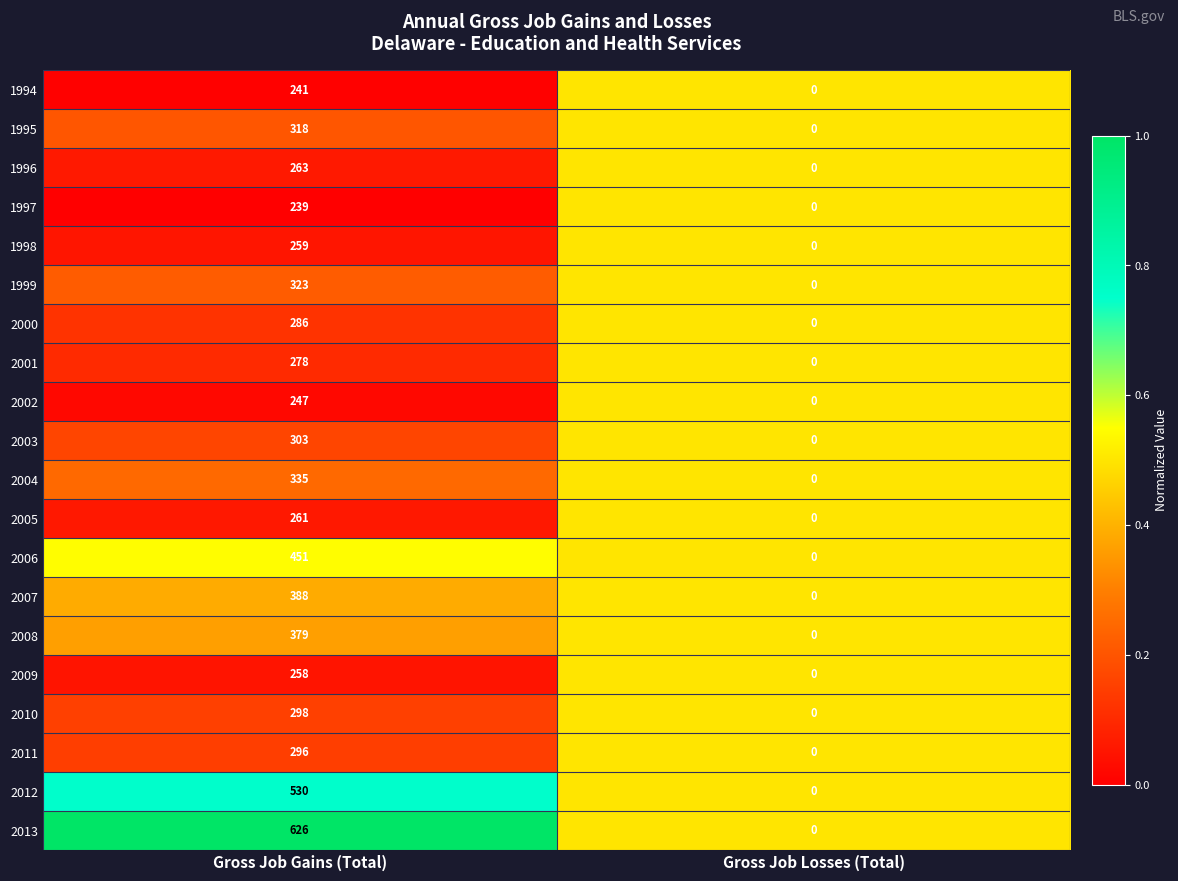

Rank the series by their maximum value, from lowest to highest.

1997, 1994, 2002, 2009, 1998, 2005, 1996, 2001, 2000, 2011, 2010, 2003, 1995, 1999, 2004, 2008, 2007, 2006, 2012, 2013